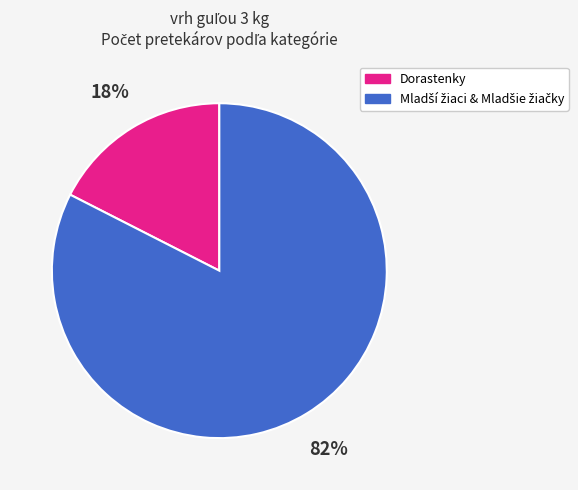

Is there any slice that represents more than half of the pie?

Yes